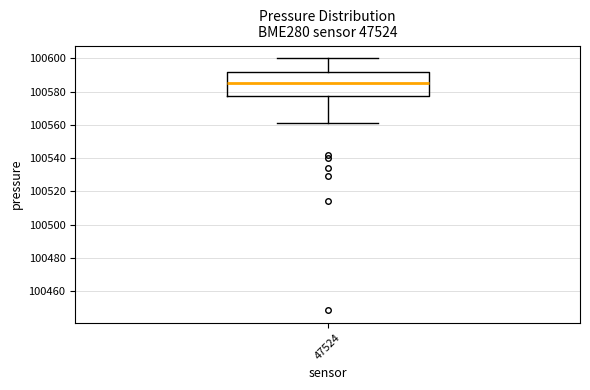

Read this box plot against the y-axis: the position of the median line, the range covered by the box, and the ends of both whiskers. The values are not printed on the chart, so give them approximately, as read against the axis.

median 100586, box 100578 to 100592, whiskers 100562 to 100600